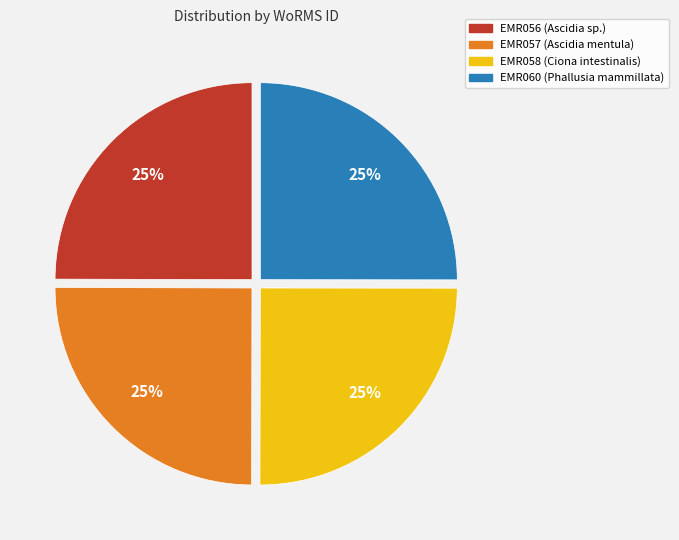

What is the ratio of the value at EMR057 (Ascidia mentula) to the value at EMR060 (Phallusia mammillata)?

1.0